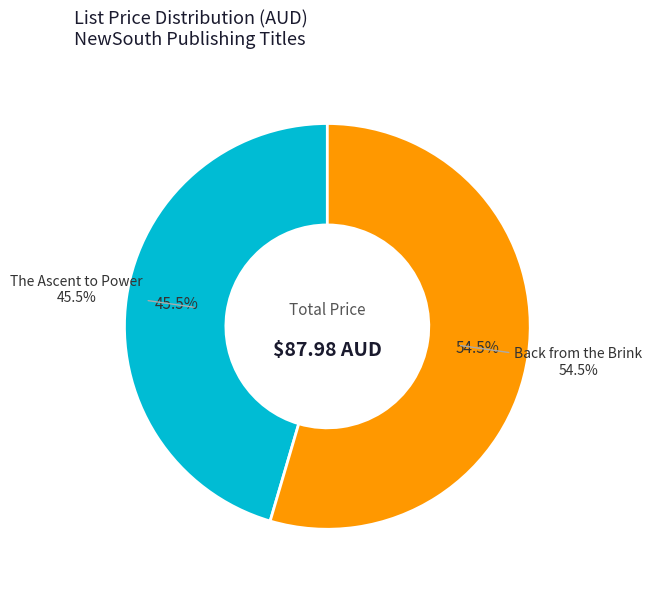

Does Back from the Brink, 1997-2001 represent more than half of the total?

Yes